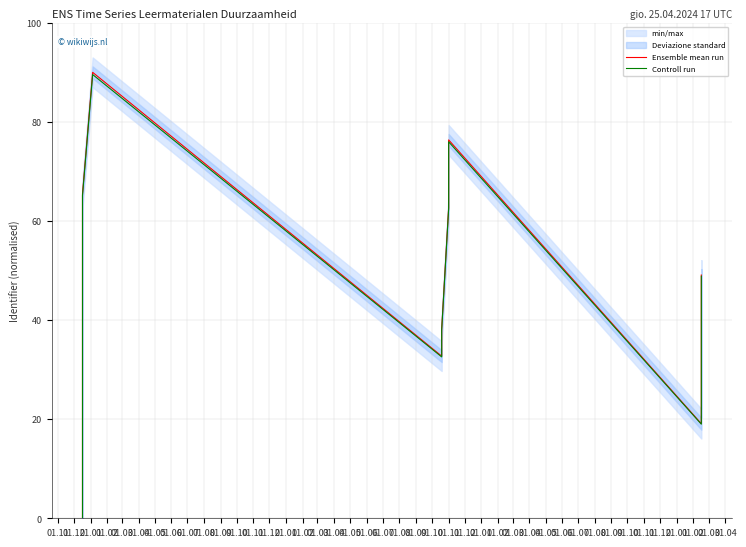

Which series has the largest total across all categories?

Ensemble mean run